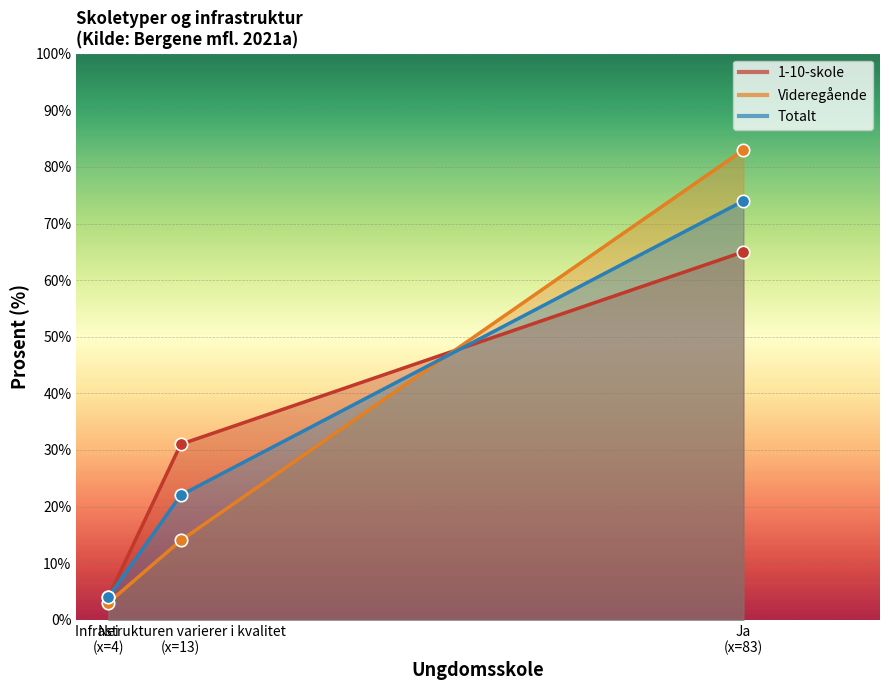

Is the value of Videregående at Infrastrukturen varierer i kvalitet greater than the value of Totalt at Infrastrukturen varierer i kvalitet?

No